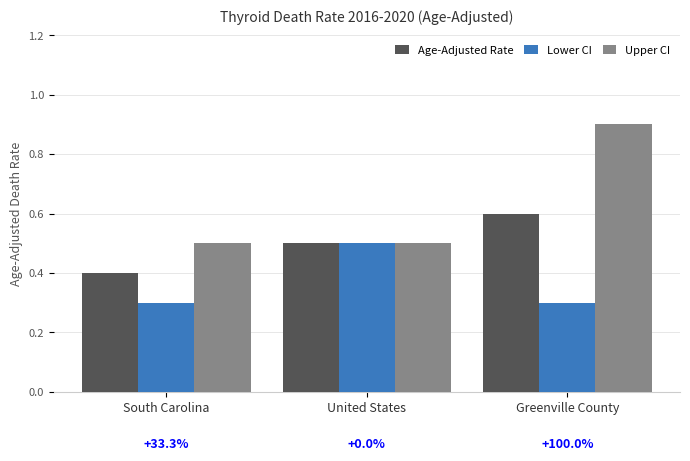

How many groups of bars are there?

3